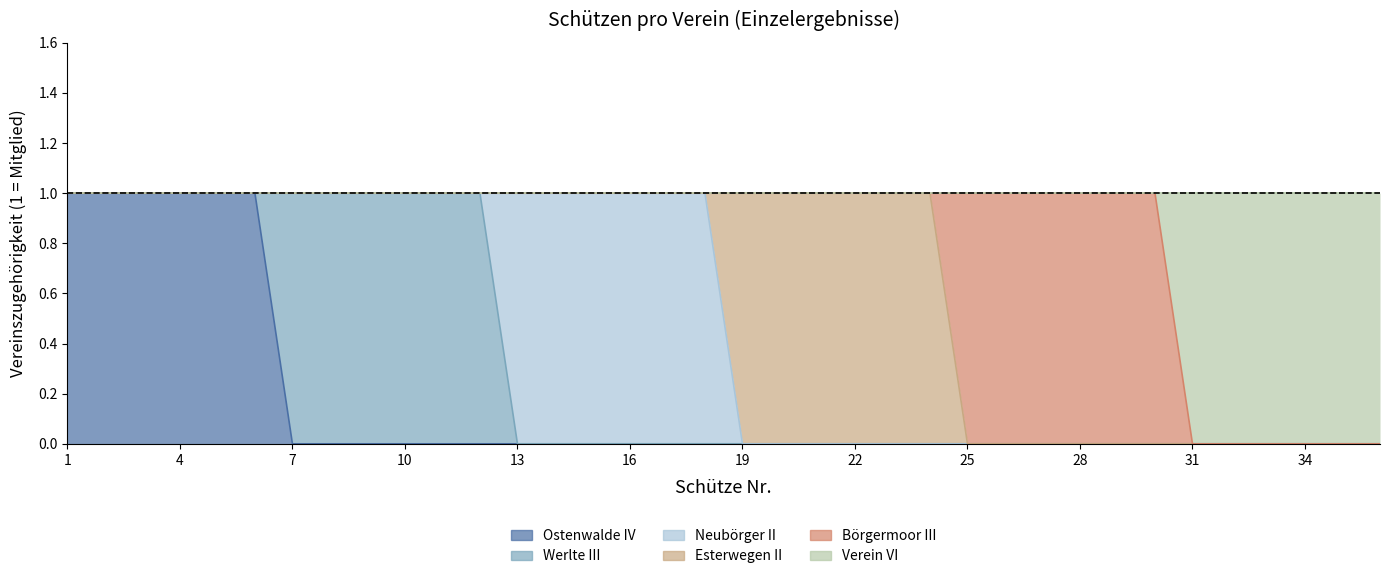

What are all the series names shown in the legend?

Ostenwalde IV, Werlte III, Neubörger II, Esterwegen II, Börgermoor III, Verein VI